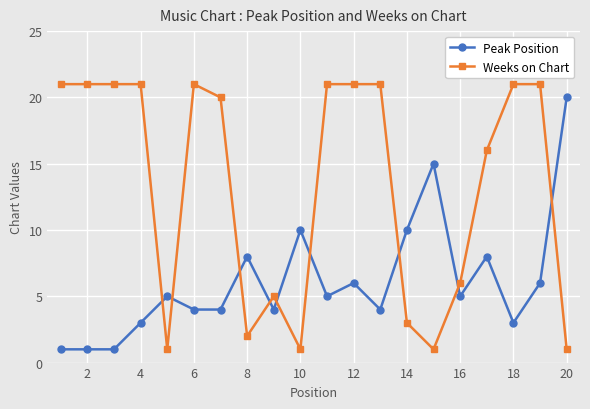

At how many categories does at least one series exceed 11?

14